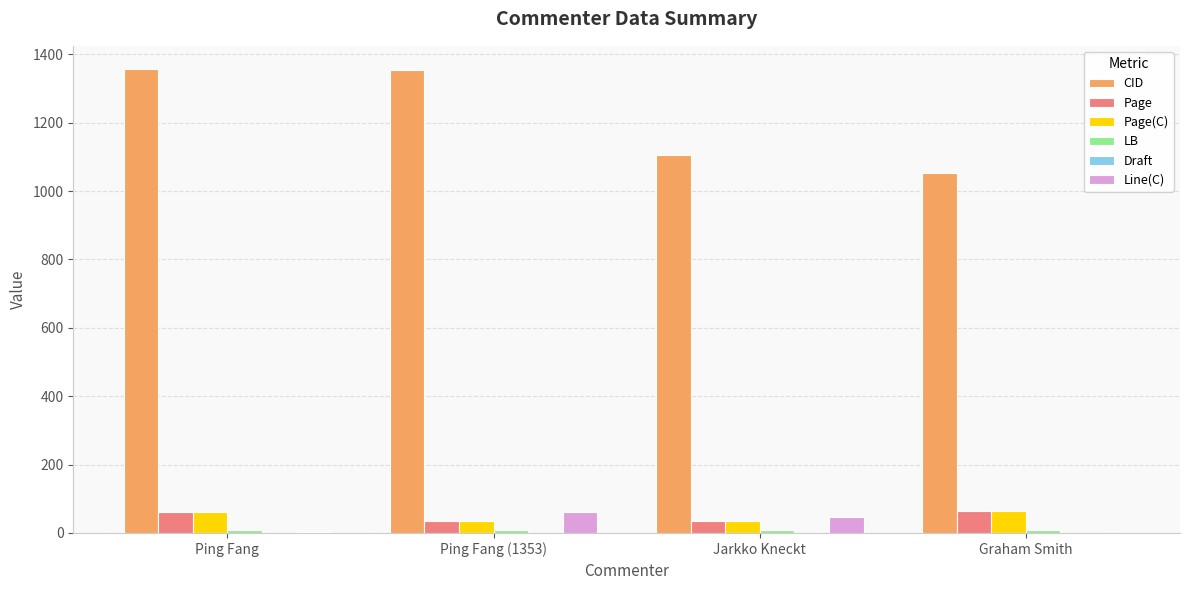

Is it true that Page equals 62.0 at Ping Fang?

True